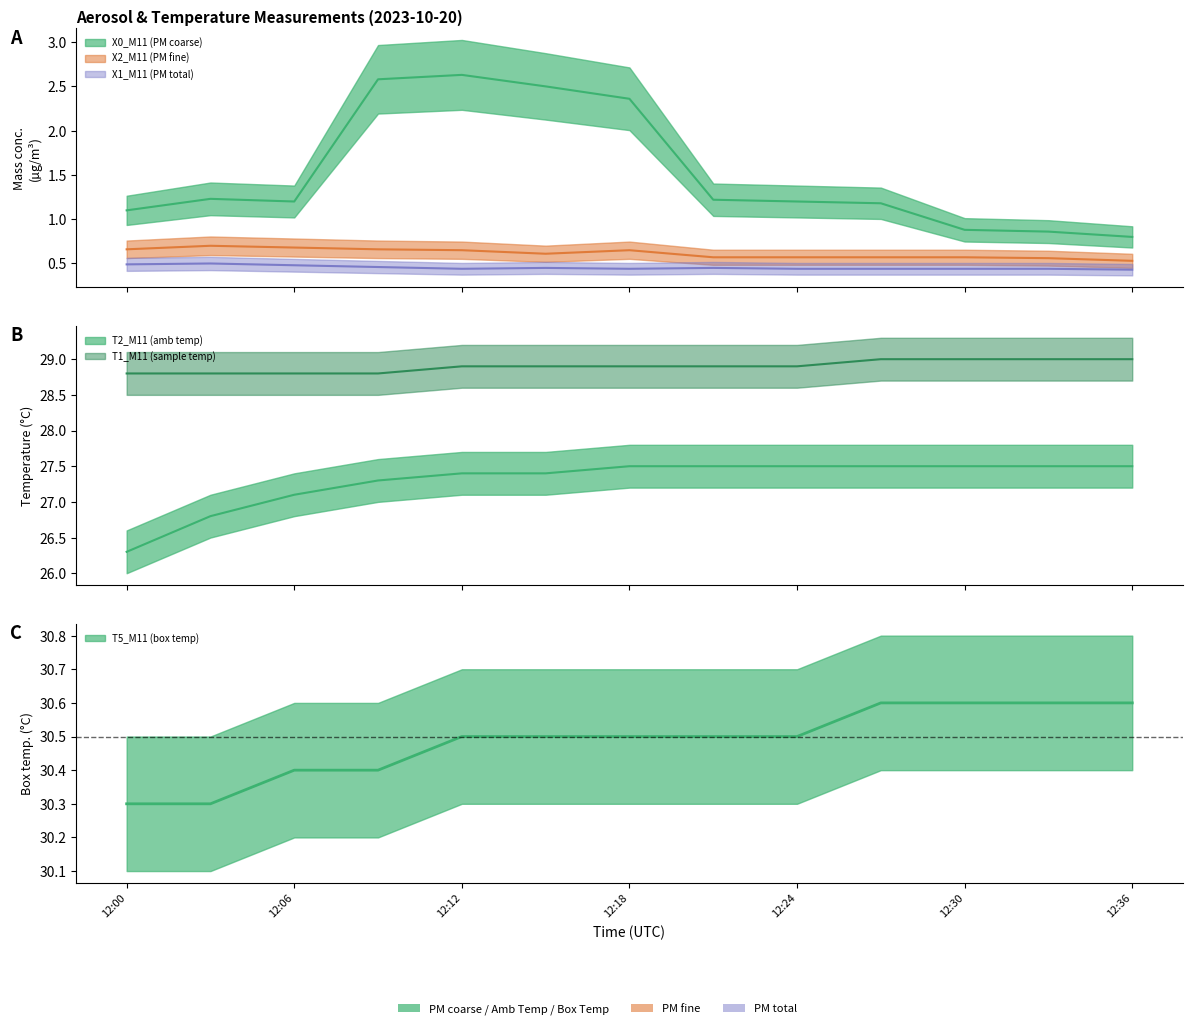

True or false: T1_M11 (sample temp) and T5_M11 (box temp) cross at least once.

False